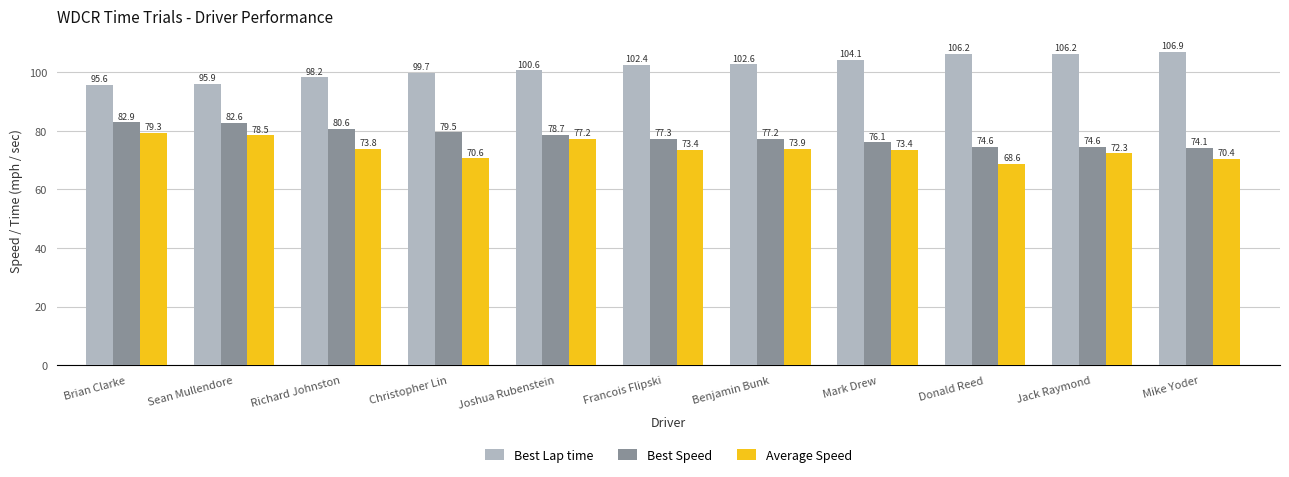

What is the sum of the Best Speed values at Christopher Lin and Jack Raymond?

154.1